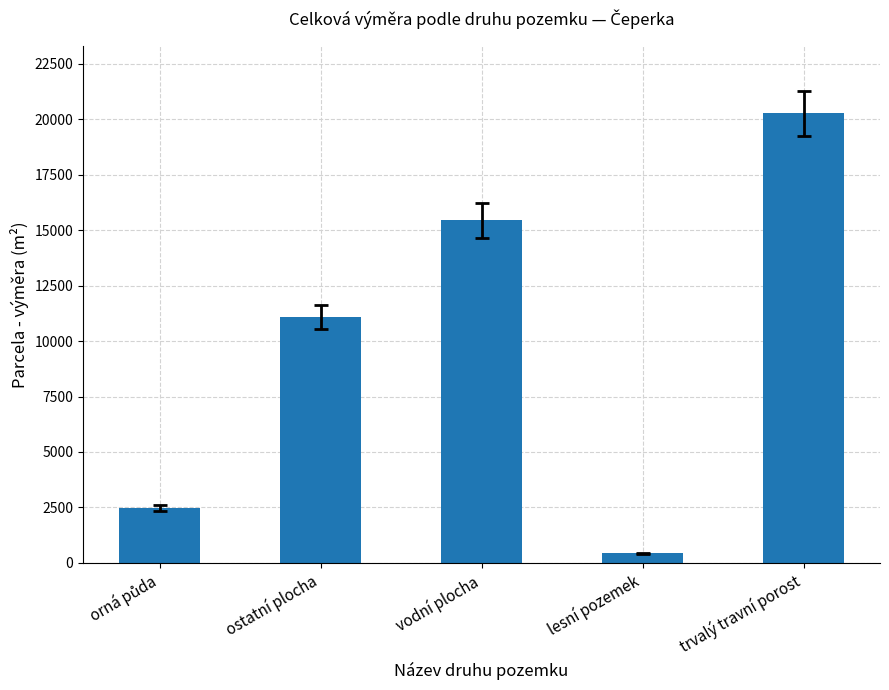

Between trvalý travní porost and lesní pozemek, which is larger?

trvalý travní porost